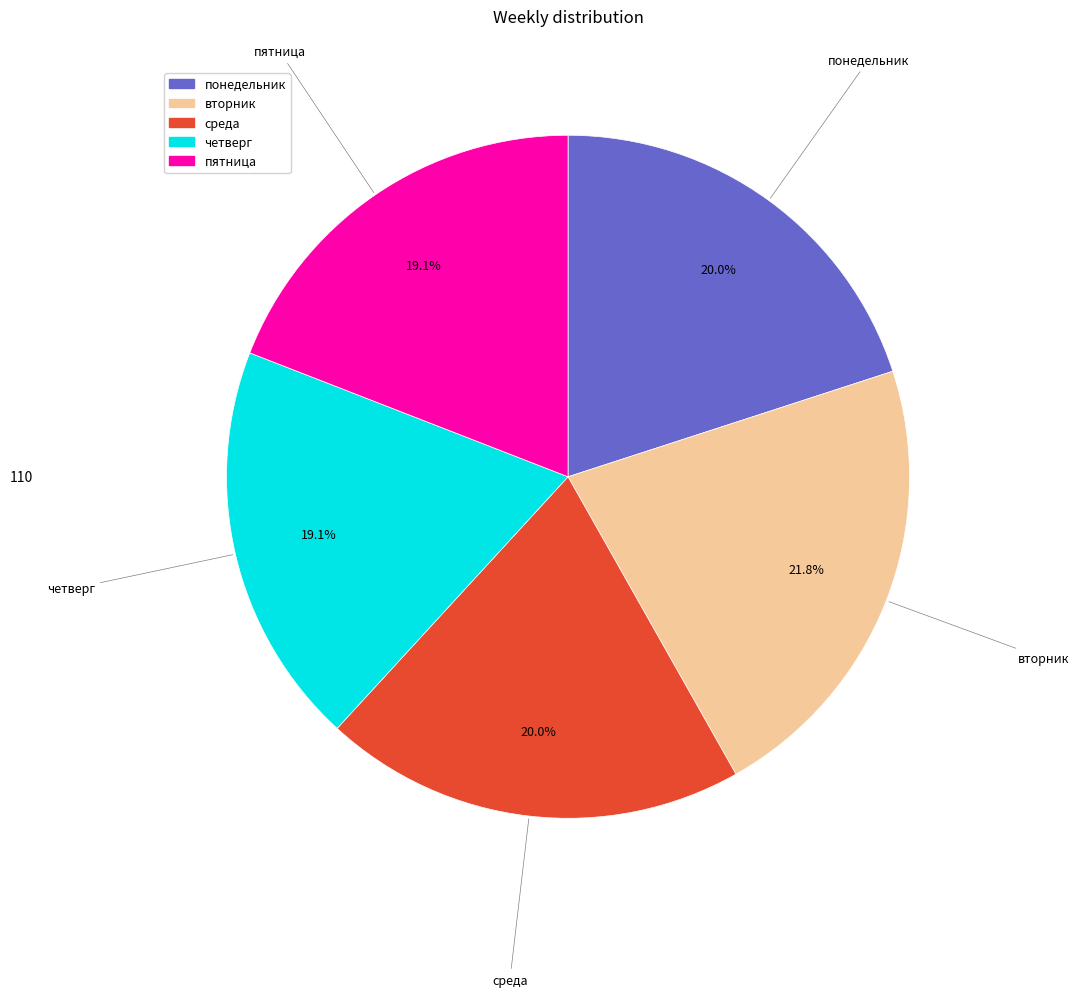

Is it true that вторник is 32% of the pie?

False